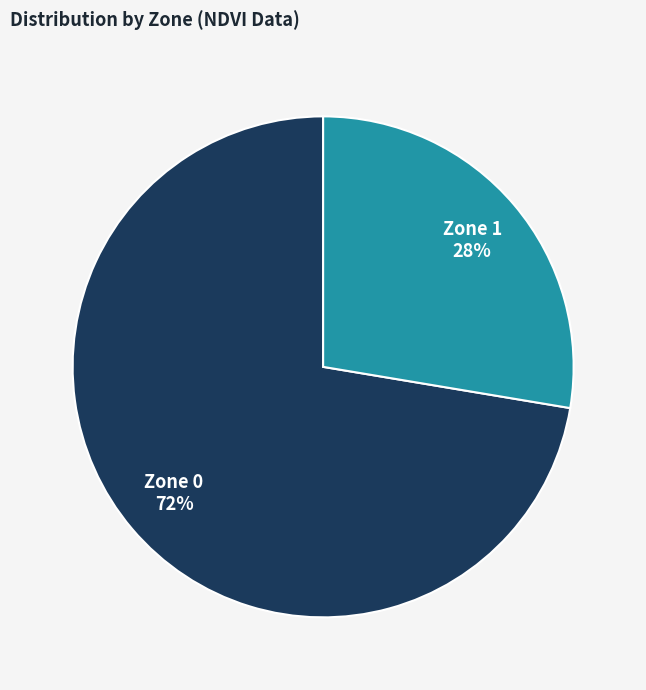

Which category has the biggest portion of the pie?

Zone 0